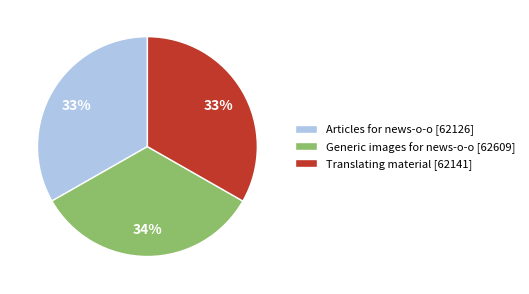

True or false: Translating material accounts for 27% of the total.

False